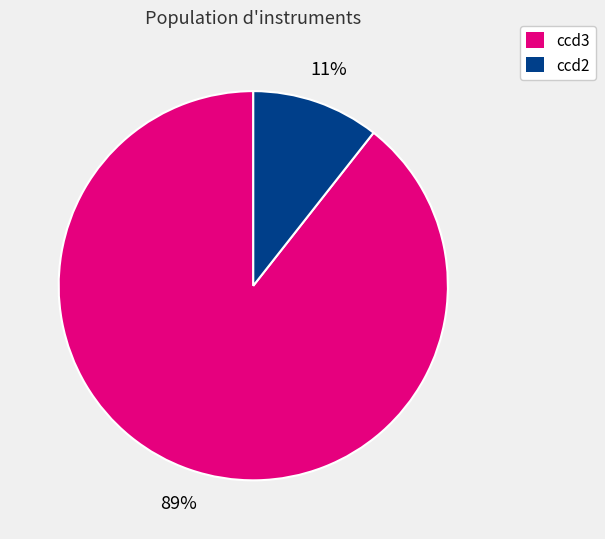

To the nearest percent, what is the average slice percentage?

50%